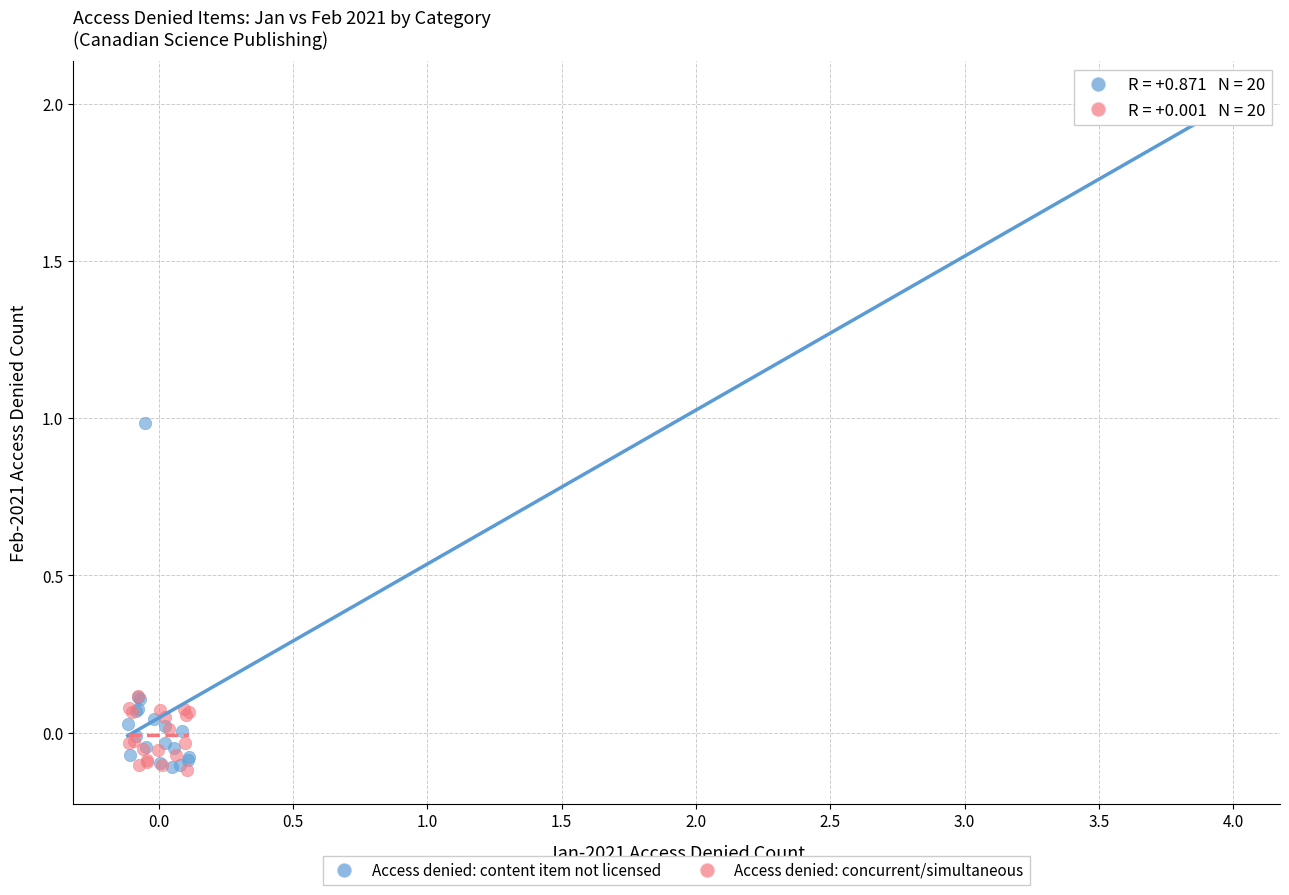

Which series has the largest Y range (max minus min)?

Access denied: content item not licensed